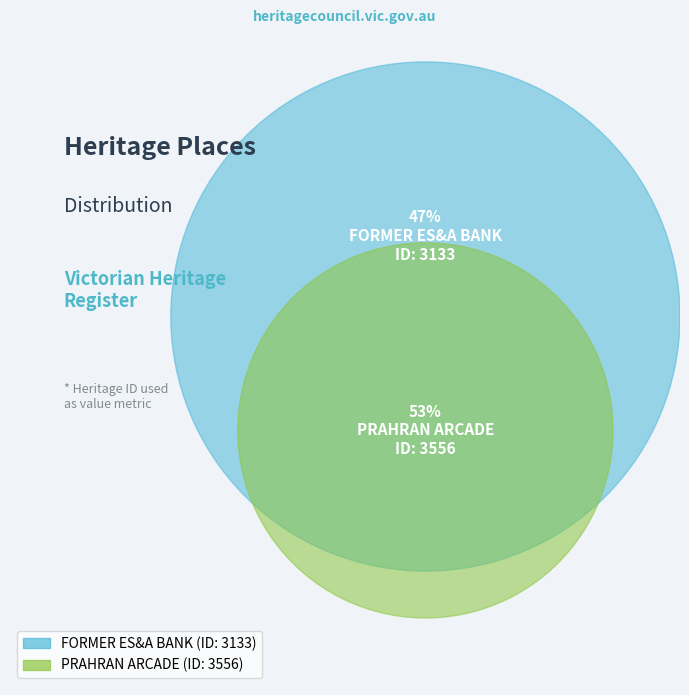

How many slices are in this pie chart?

2